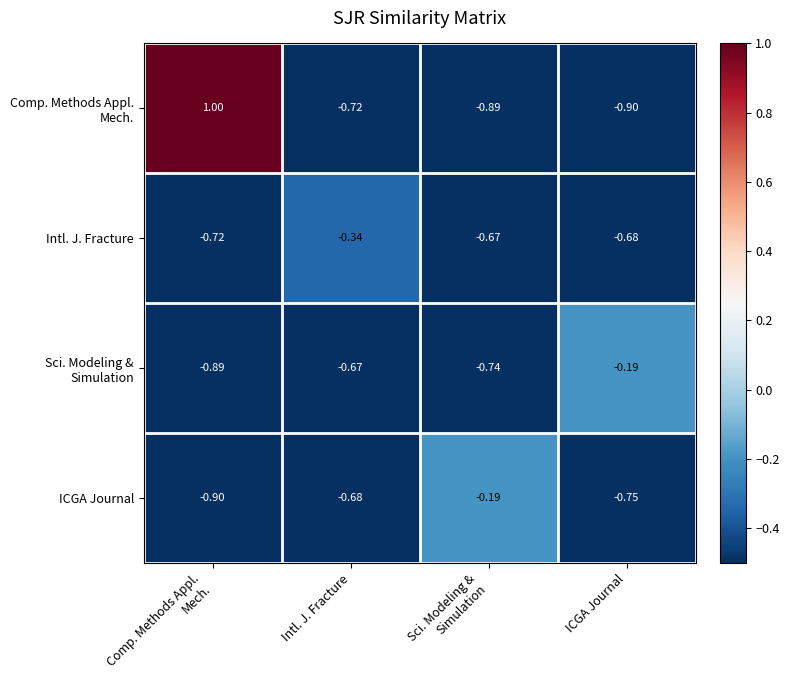

How many categories are shown in the chart?

4